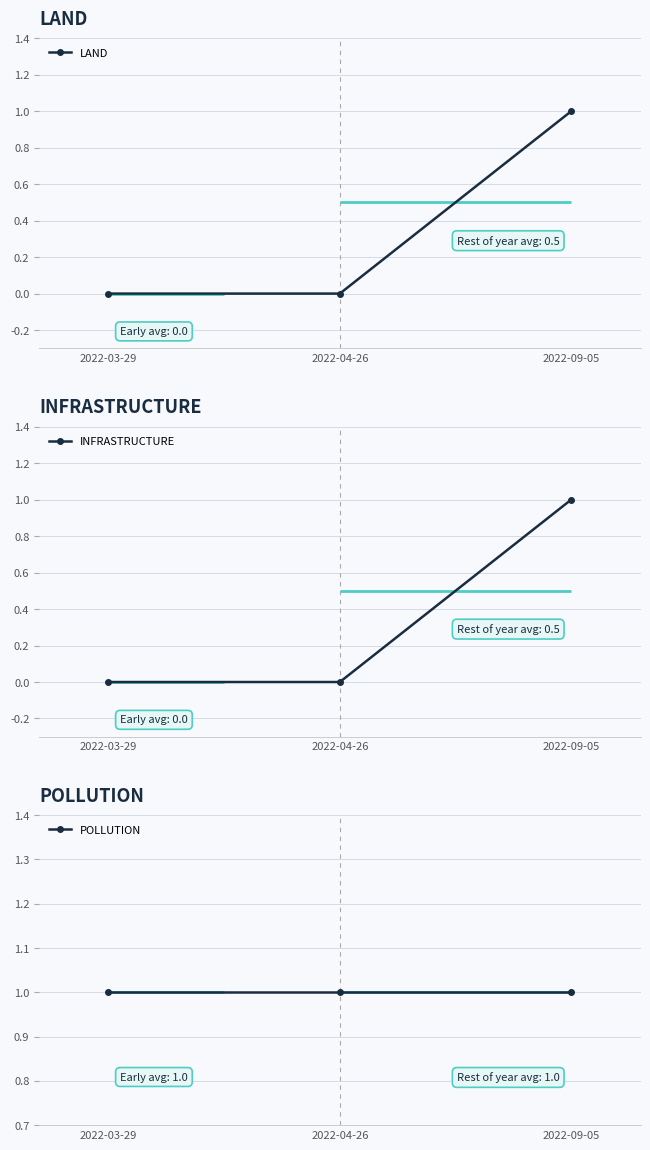

At how many categories does at least one series exceed 0?

3